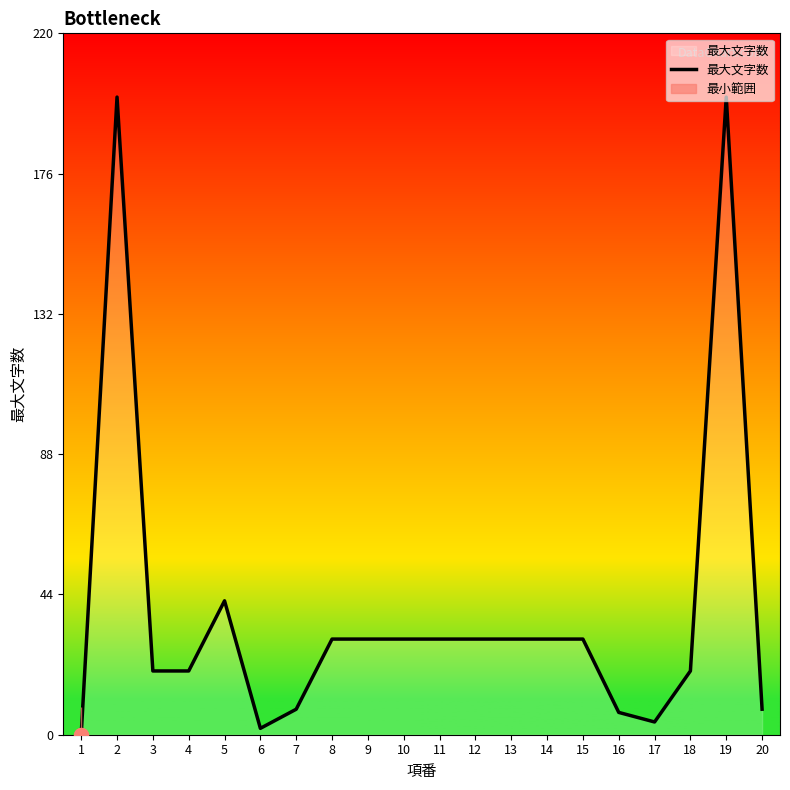

What is the approximate value at 2, to the nearest 5?

200